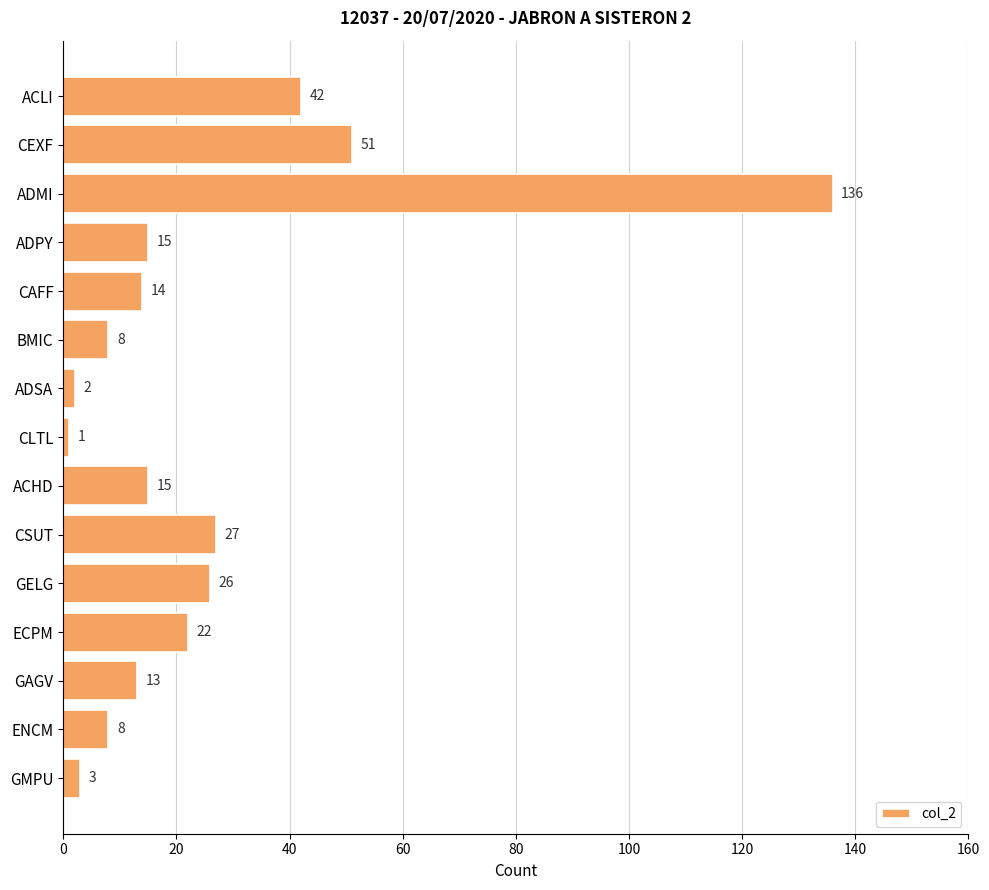

At which label is the value closest to 68?

CEXF